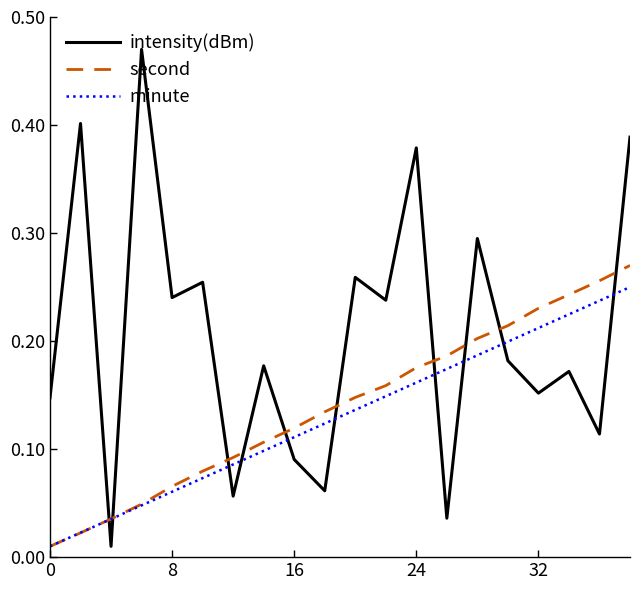

Which series has the largest total across all categories?

intensity(dBm)